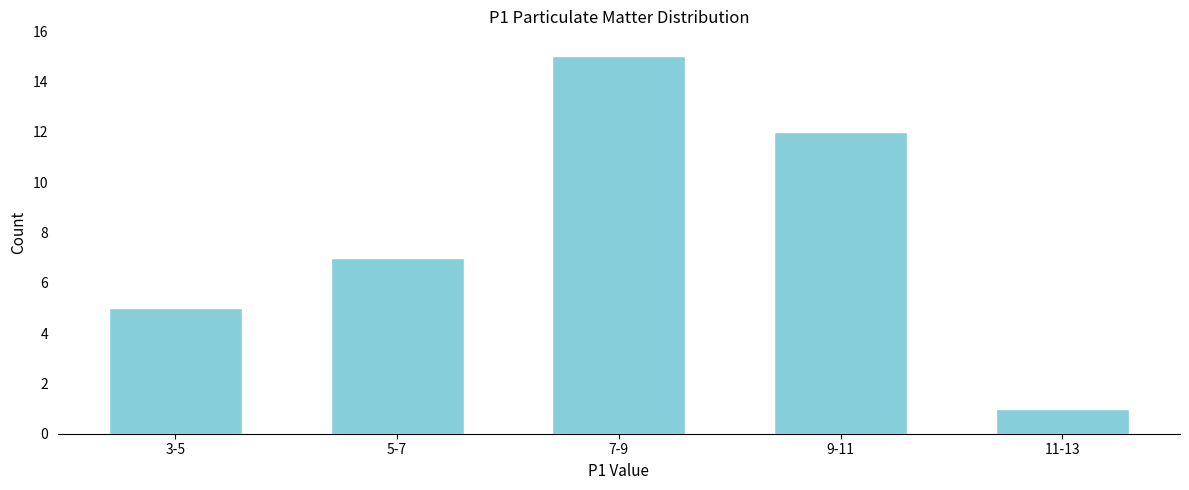

Reading left to right, extract all data points from this chart.

5	7	15	12	1